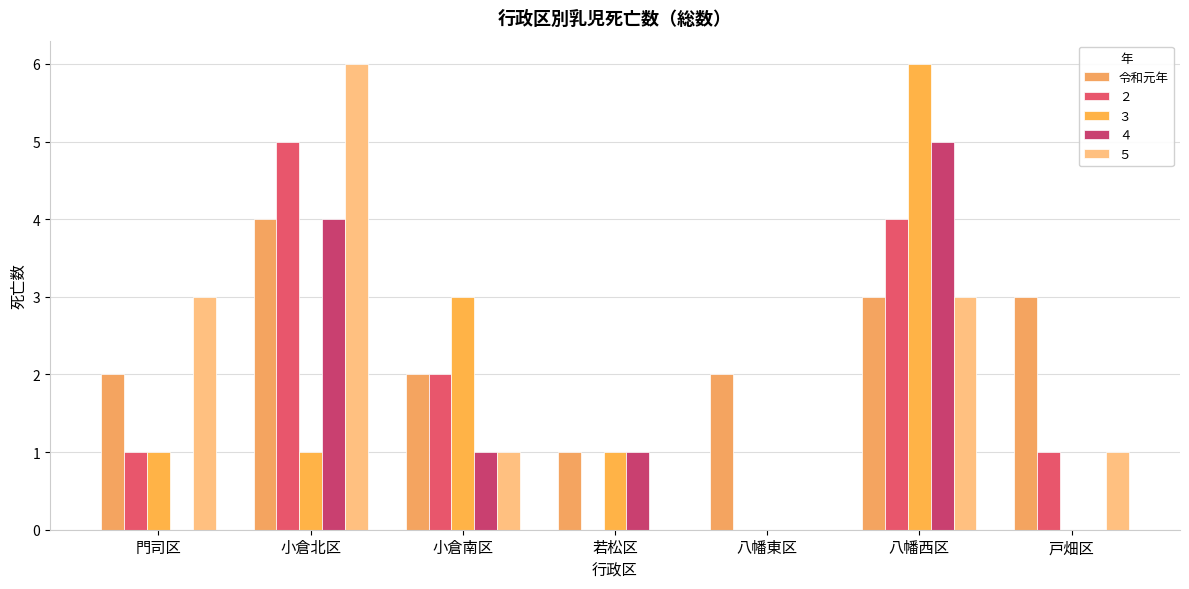

Count the number of categories in the chart.

7